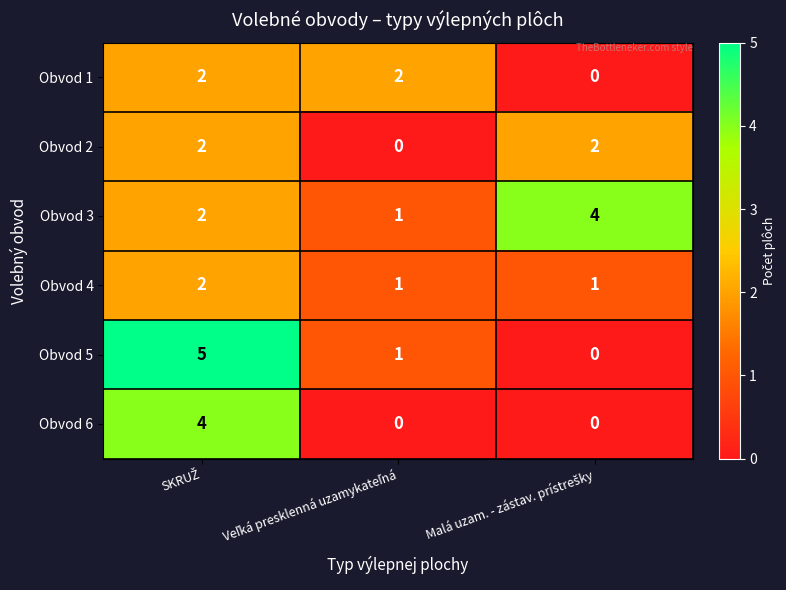

How many values in Obvod 6 are above zero?

1